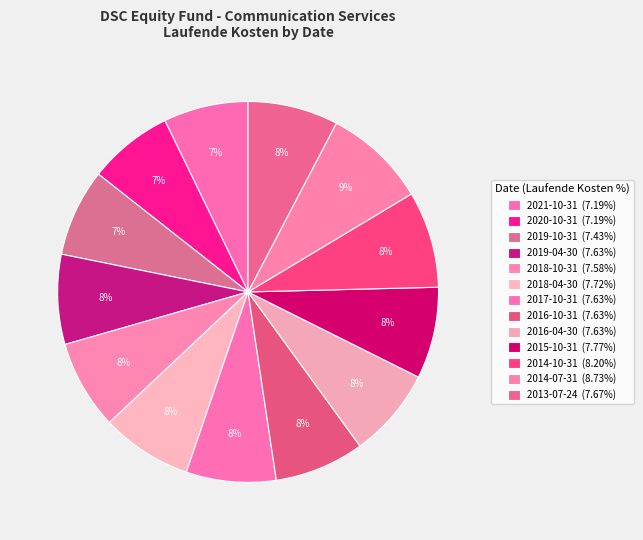

What is the ratio of the value at 2019-10-31 to the value at 2018-04-30?

1.0